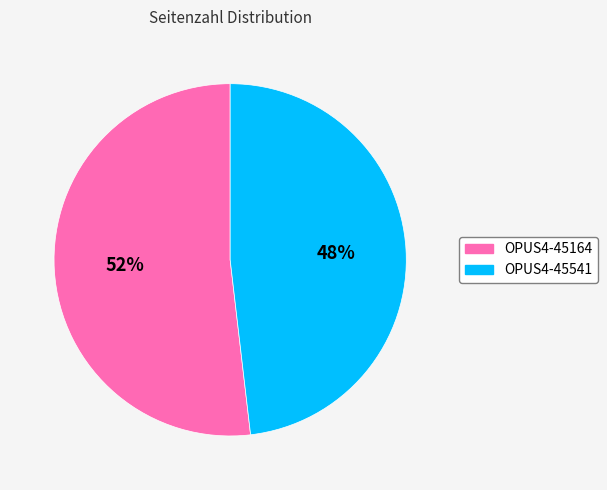

The OPUS4-45164 slice represents 52% of the pie. True or false?

True